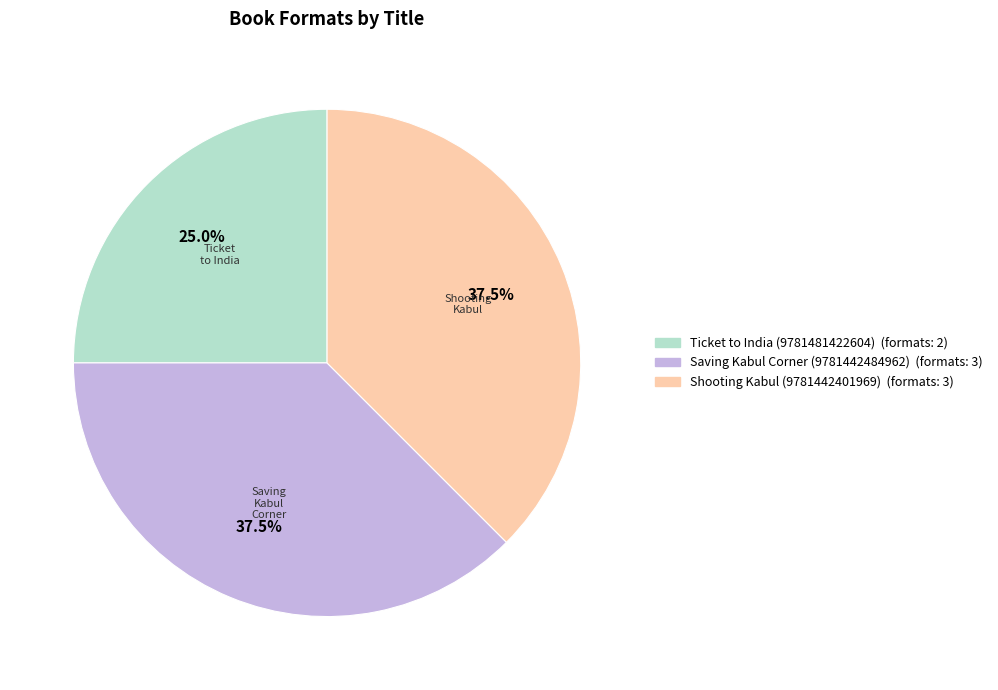

Is Saving Kabul Corner (9781442484962) the majority of the pie?

No